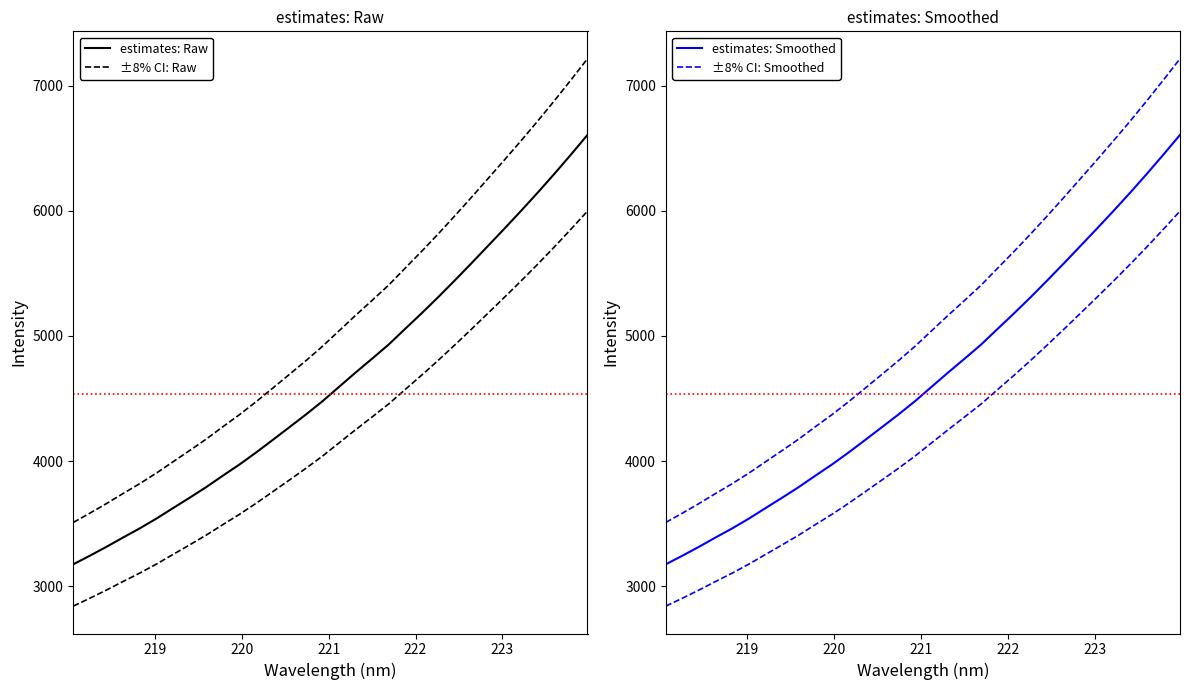

True or false: ±8% CI: Smoothed and estimates: Smoothed cross at least once.

False